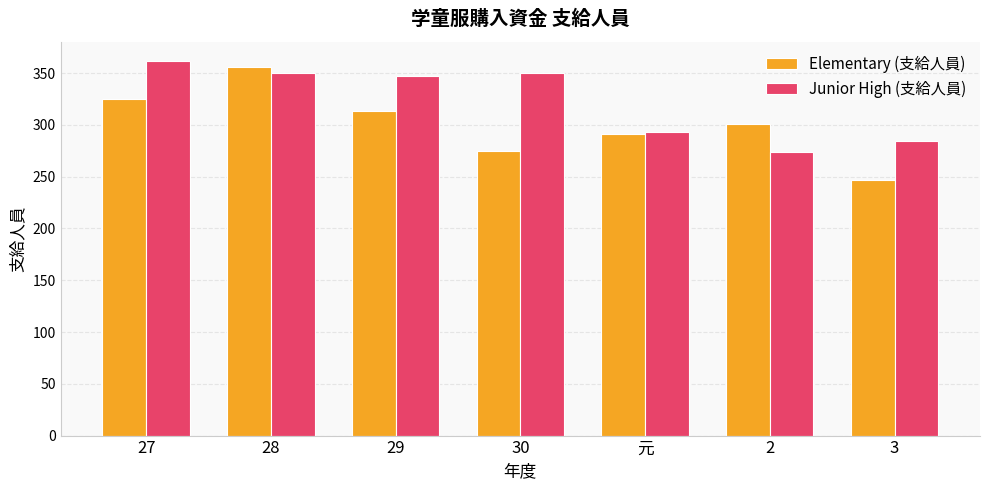

Are the bars horizontal?

No